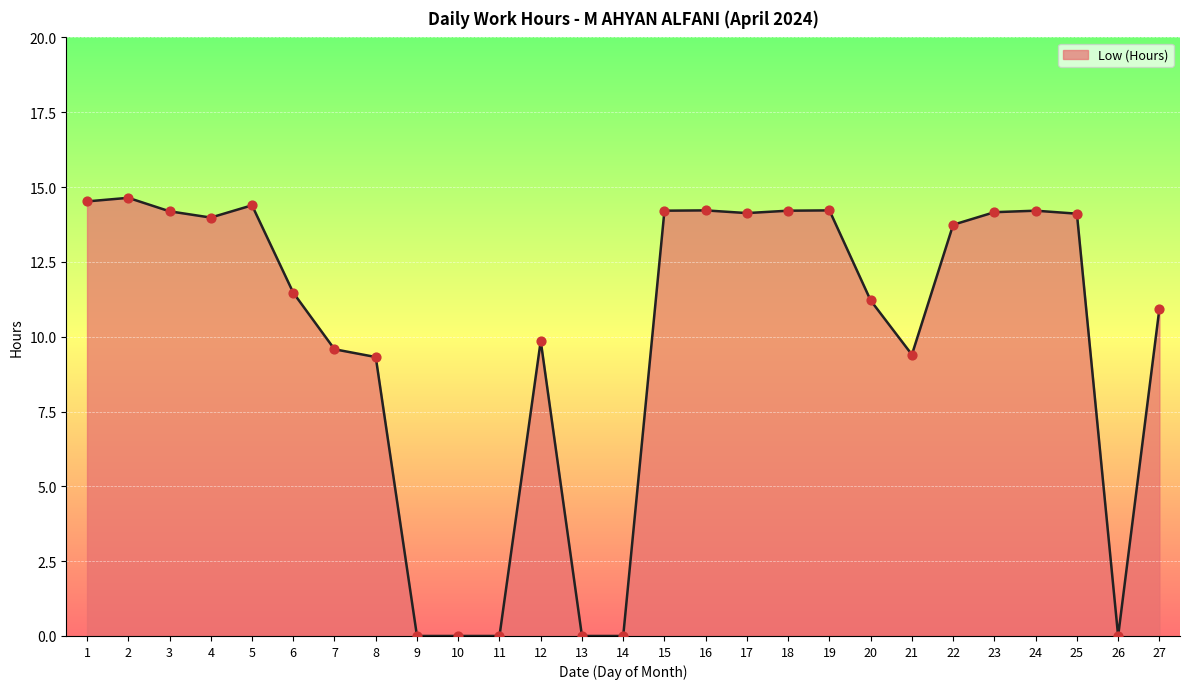

Which has a higher value, 15 or 22?

15